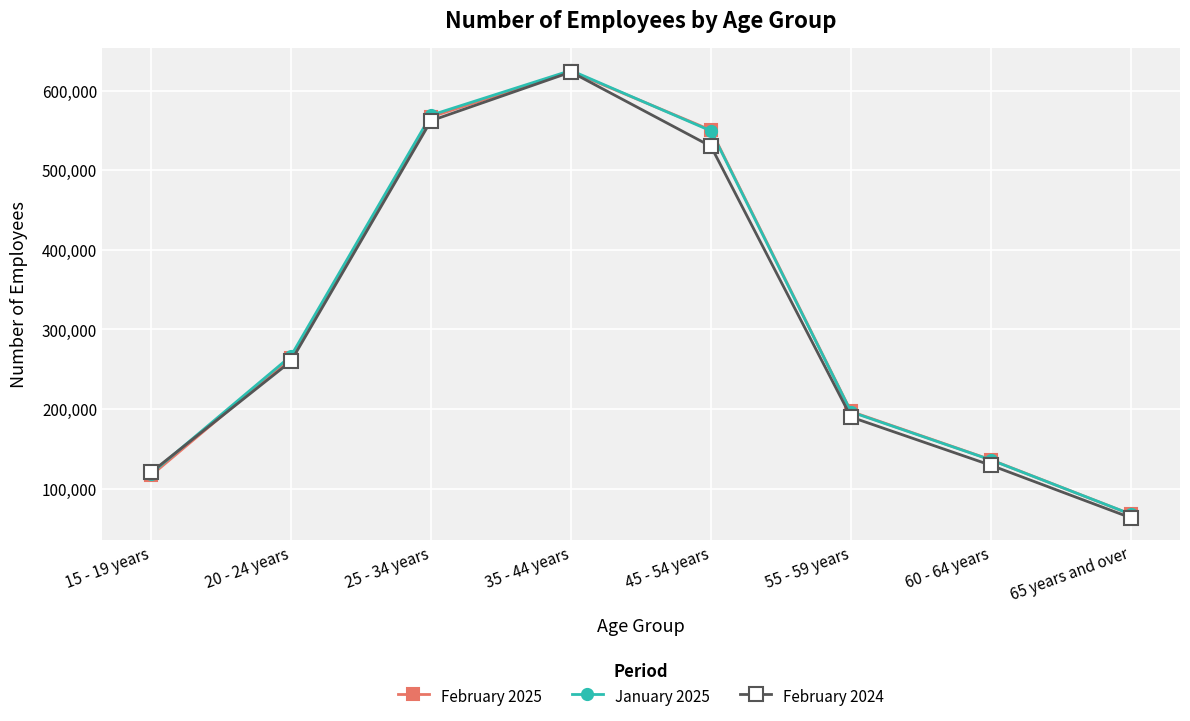

Which series changed the most between 15 - 19 years and 25 - 34 years?

February 2025